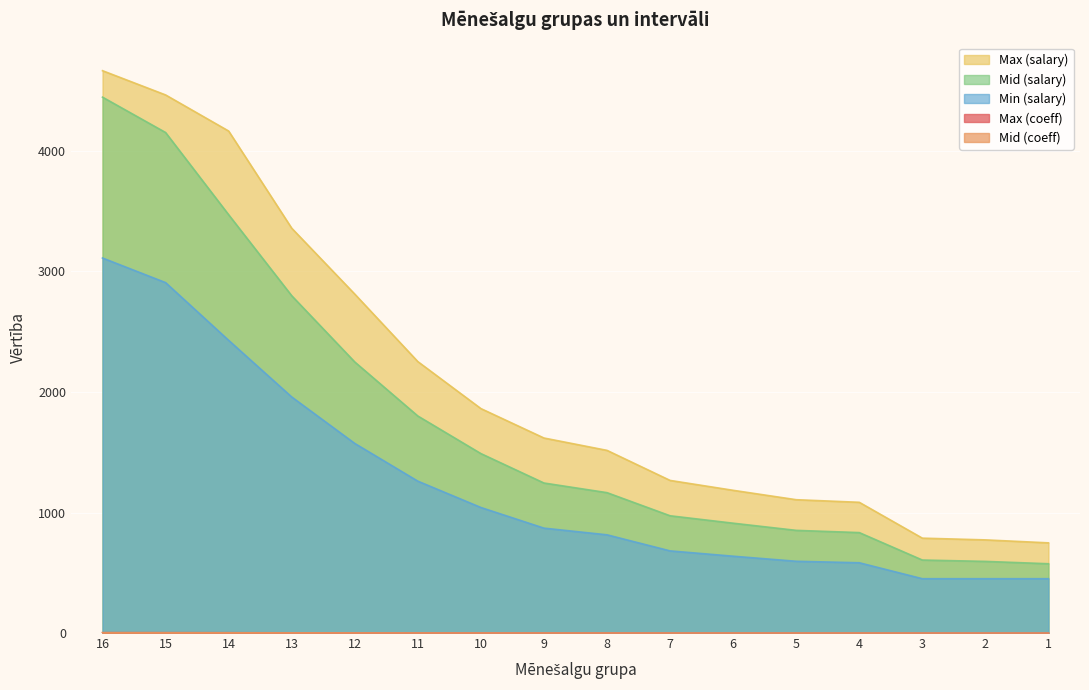

Is the value of Min (salary) at 13 greater than the value of Mid (salary) at 1?

Yes